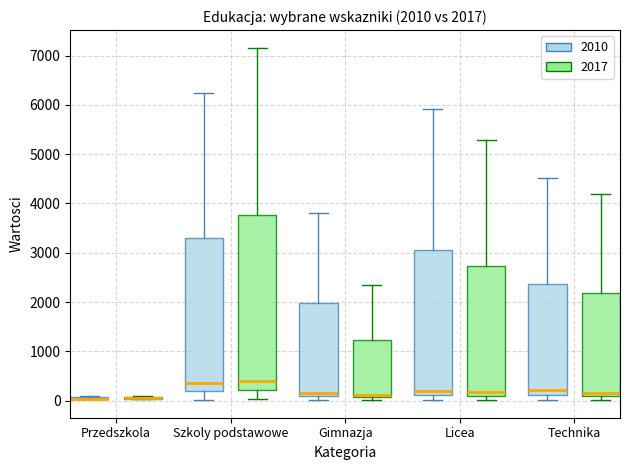

Comparing the boxes themselves (not the whiskers), which one is the tallest?

Szkoly podstawowe (2017)